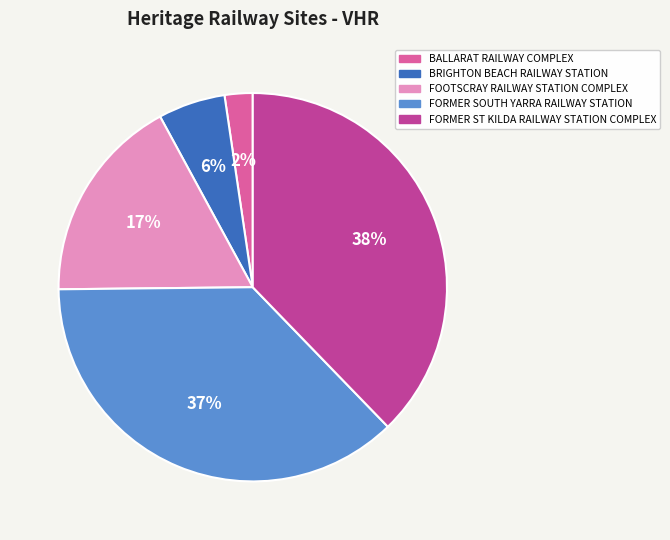

How many slices are in this pie chart?

5